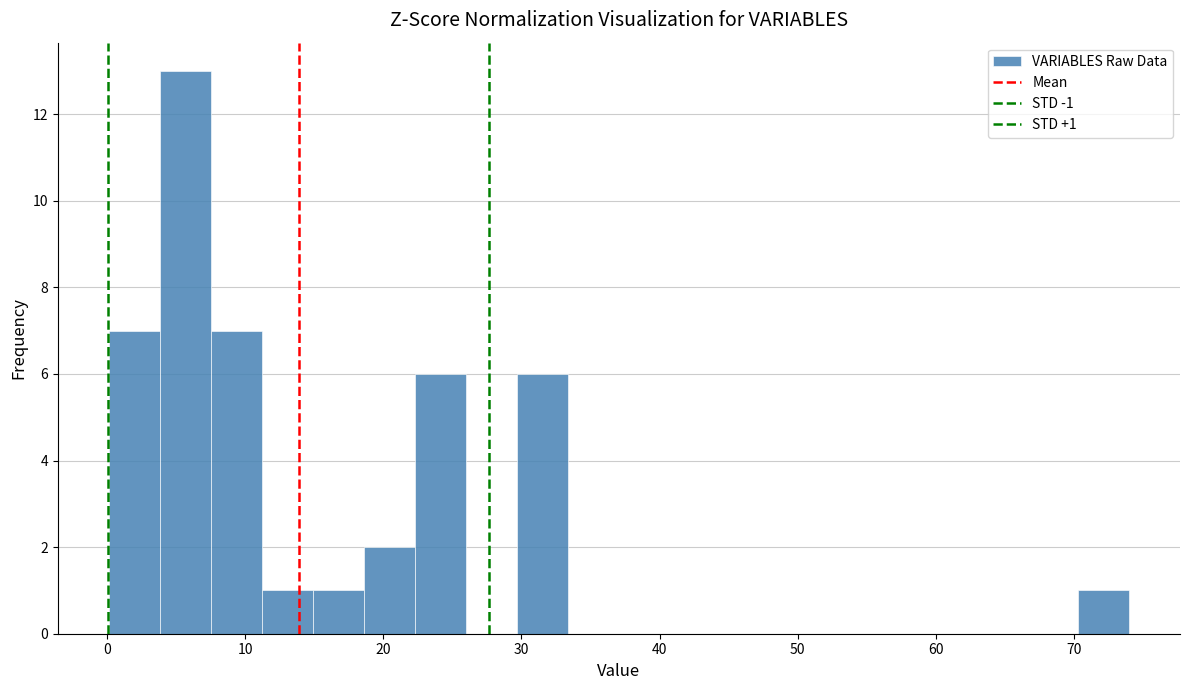

Read against the x-axis, roughly where is the centre of the tallest bar?

6